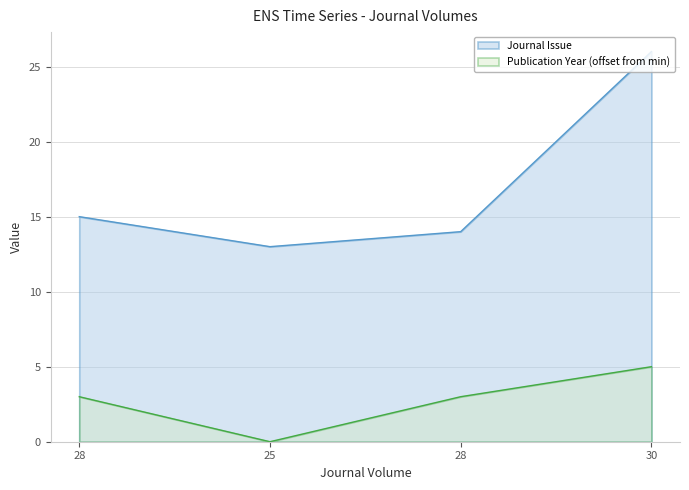

Which series has the largest range (max minus min)?

Journal Issue